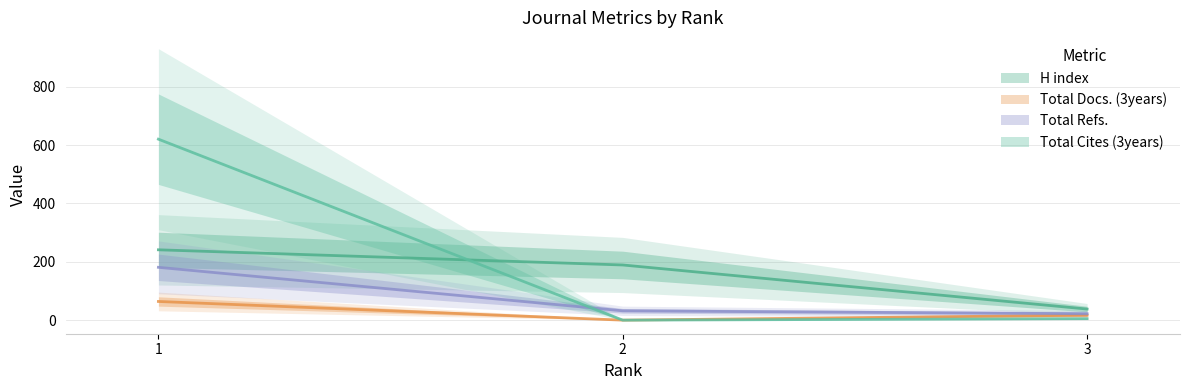

How many categories are shown in the chart?

3